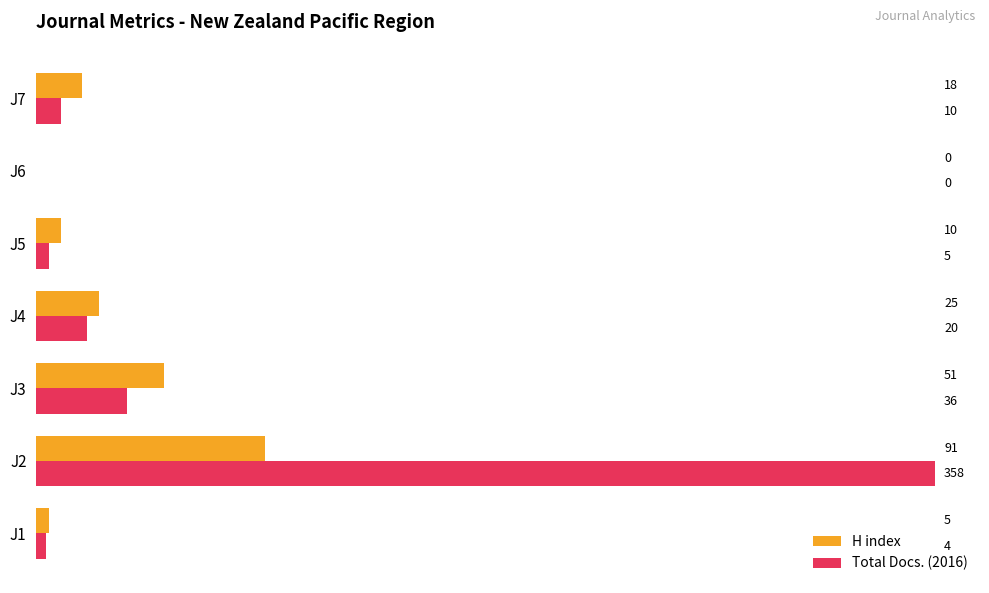

What is the sum of the H index values at J4 and J6?

25